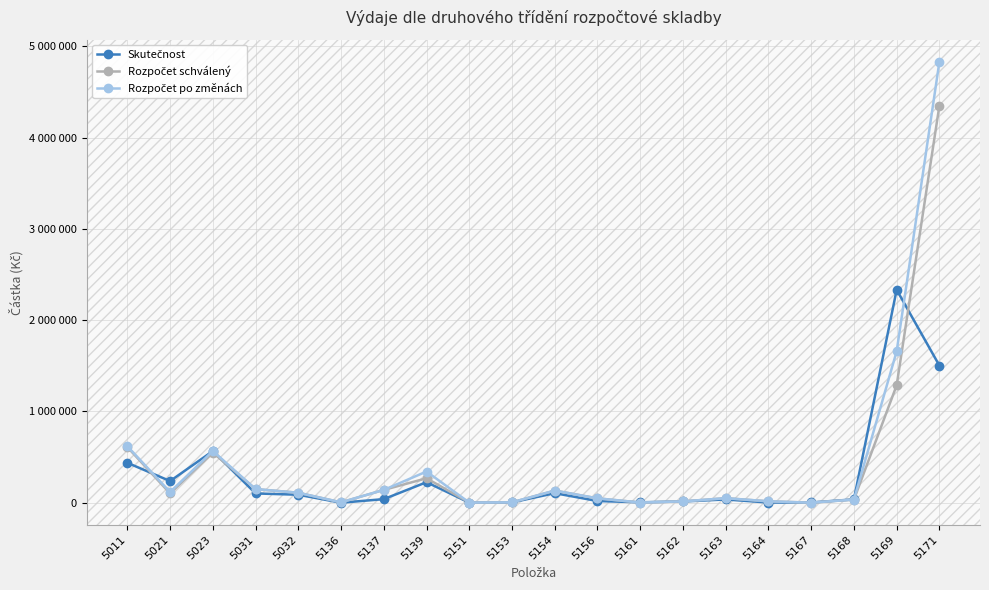

Between 5168 and 5021, which is larger?

5021